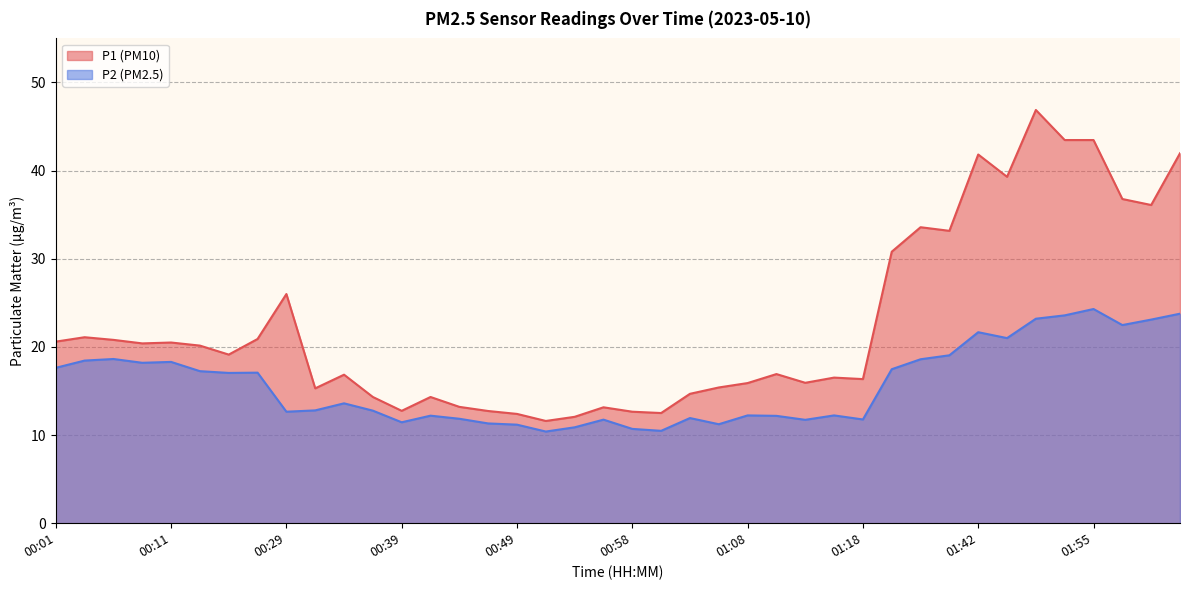

True or false: P1 and P2 cross at least once.

False